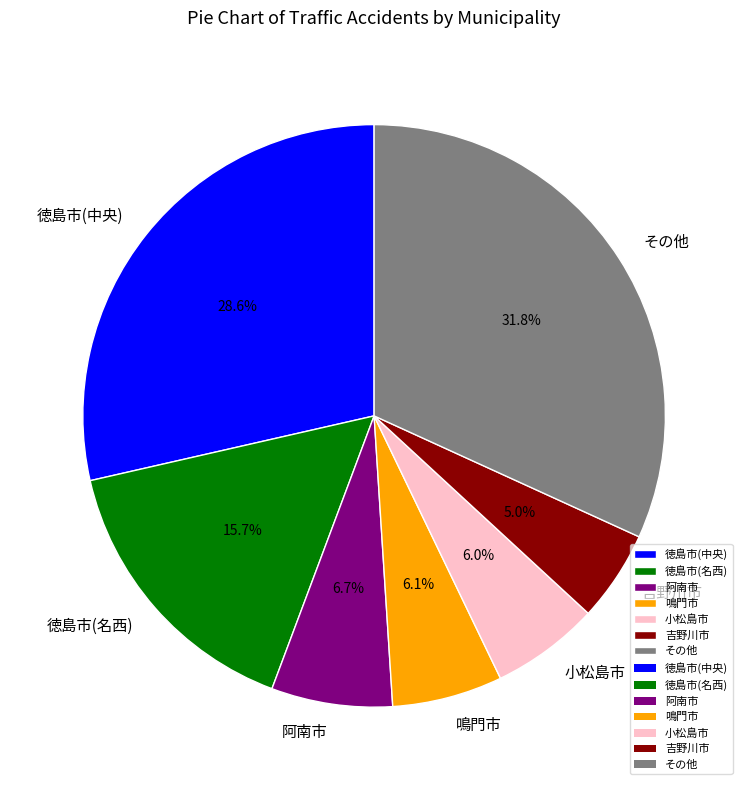

What is the largest slice in the pie chart?

その他